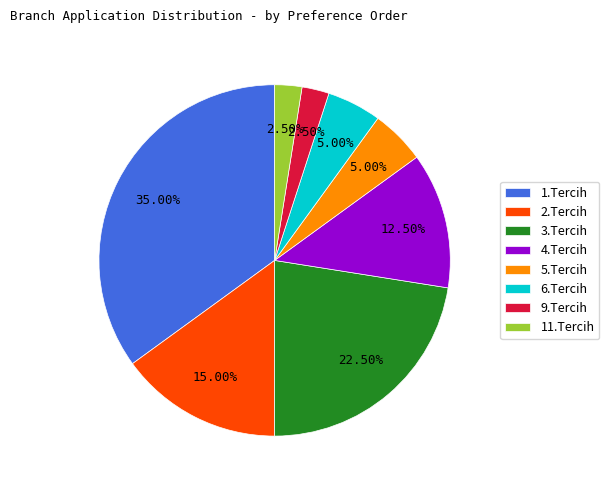

To the nearest percent, what is the average slice percentage?

12%